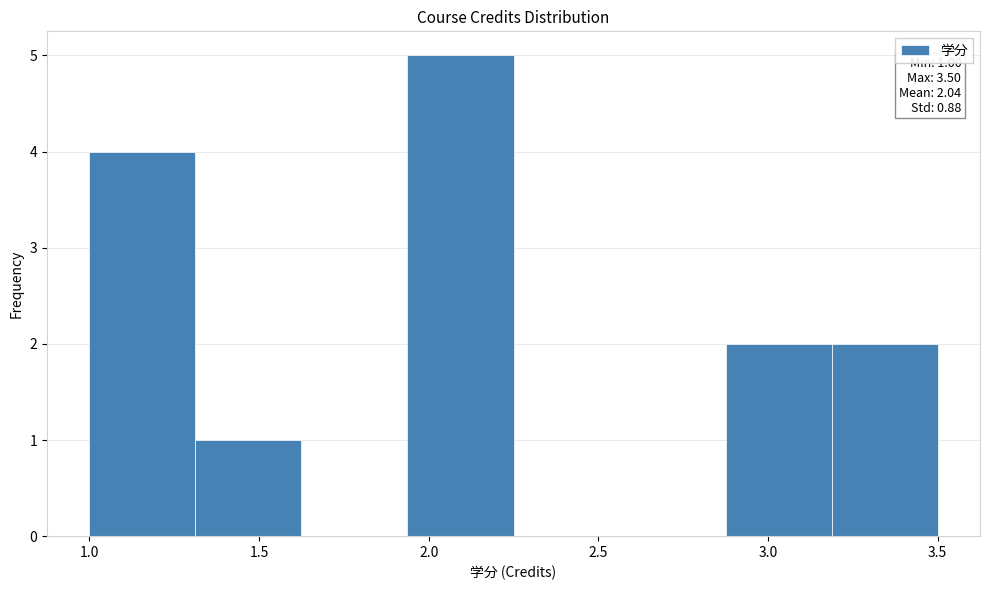

Which range on the x-axis has the tallest bar?

1.95 to 2.25